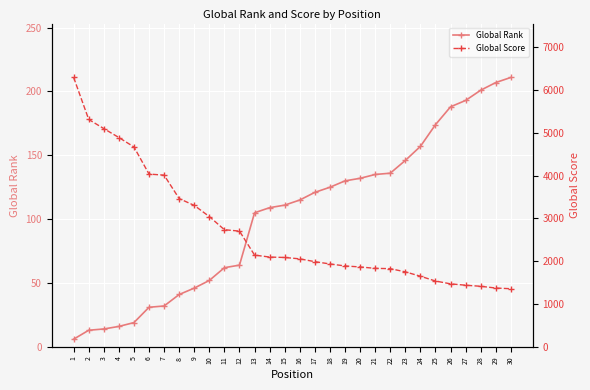

List the series in order of their peak value, highest first.

Global Score, Global Rank